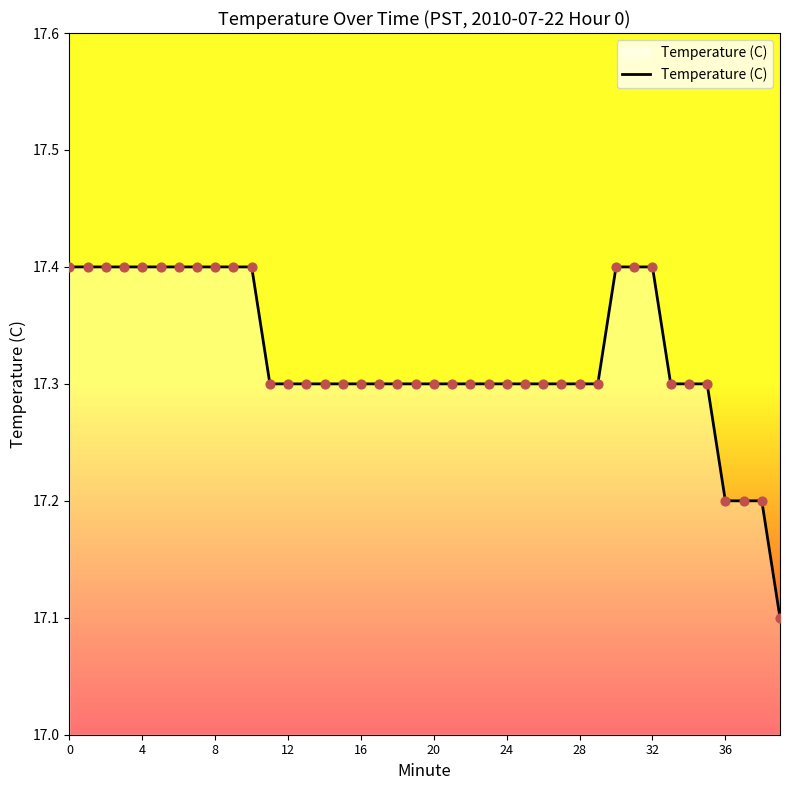

What is the smallest value displayed?

17.1